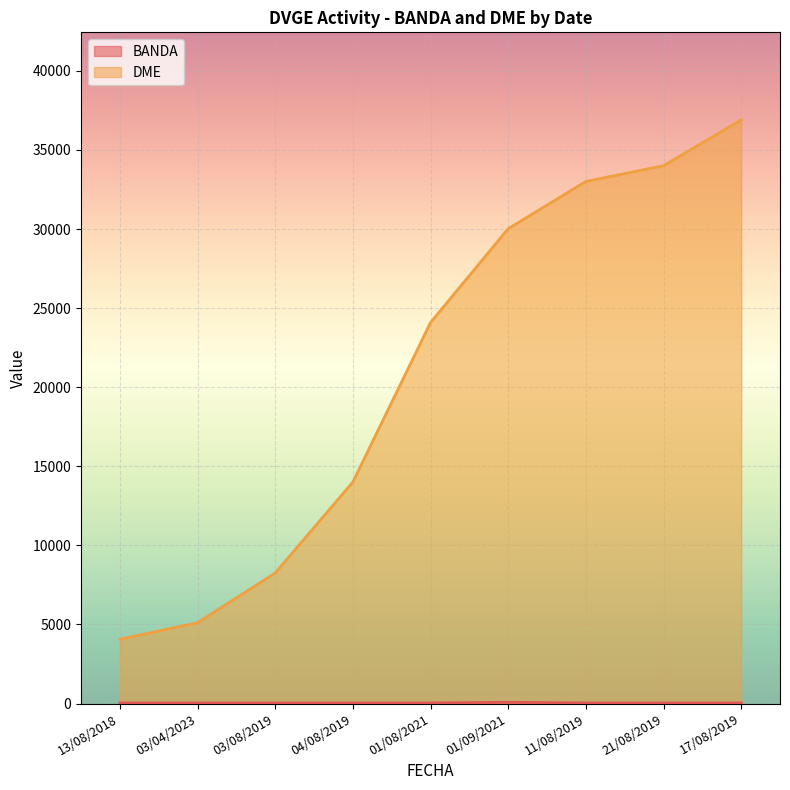

Is the value of BANDA at 21/08/2019 greater than the value of DME at 21/08/2019?

No